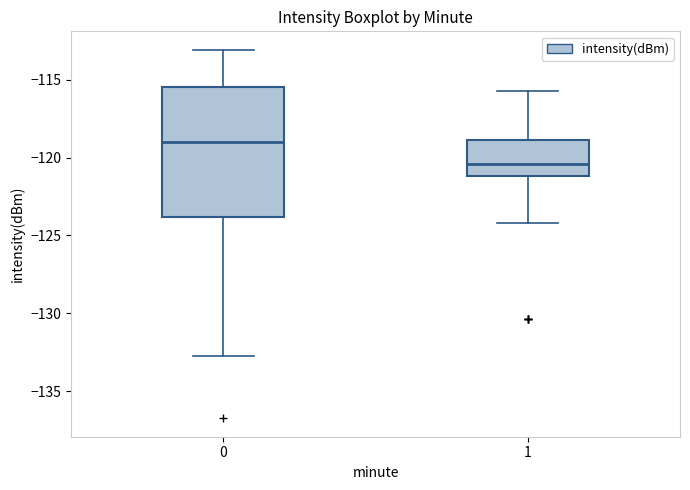

Where is the lower edge of the box at x = 0 on the y-axis? The values are not printed on the chart, so give them approximately, as read against the axis.

-124.0